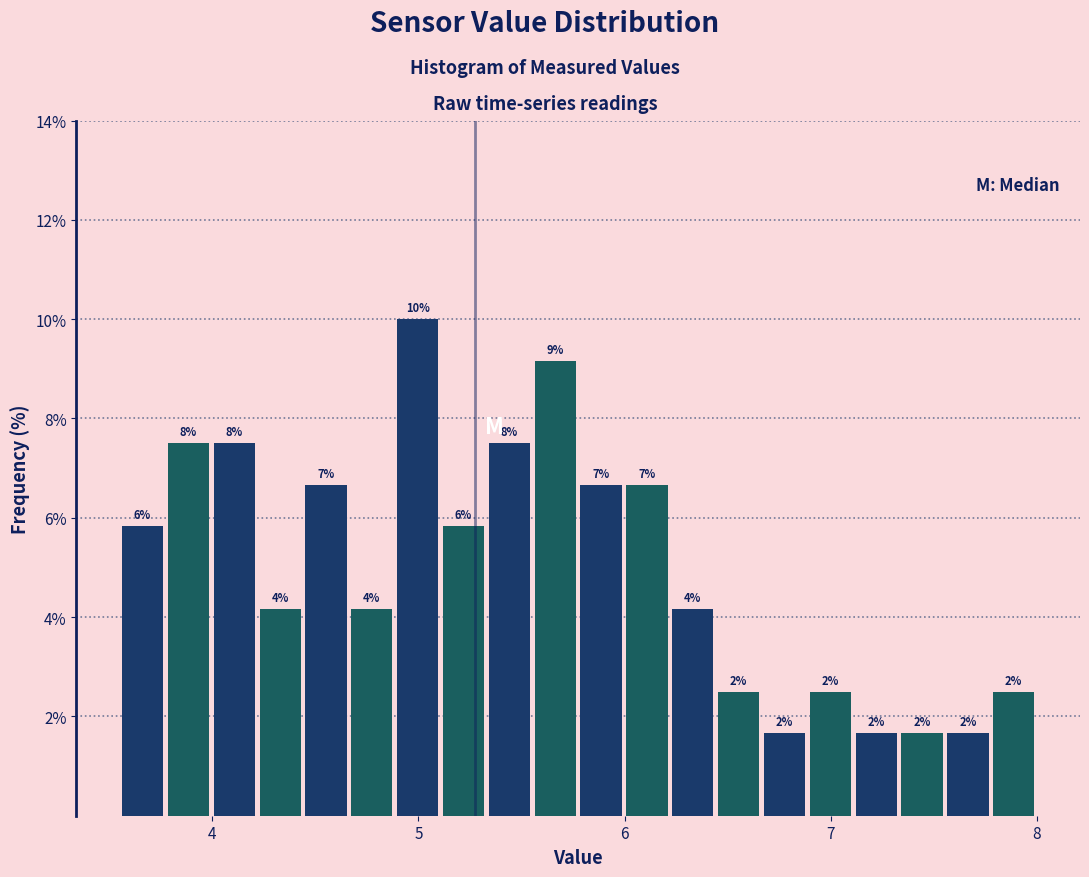

Around what value on the x-axis is the tallest bar? Give the approximate position of its centre, as read against the axis.

5.0